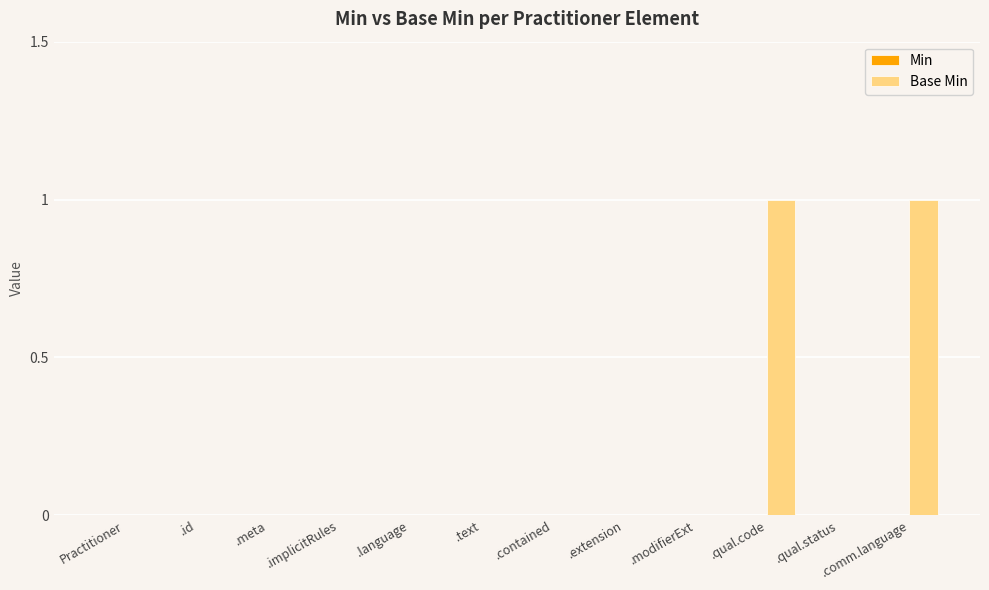

The value at .implicitRules is 0. True or false?

True